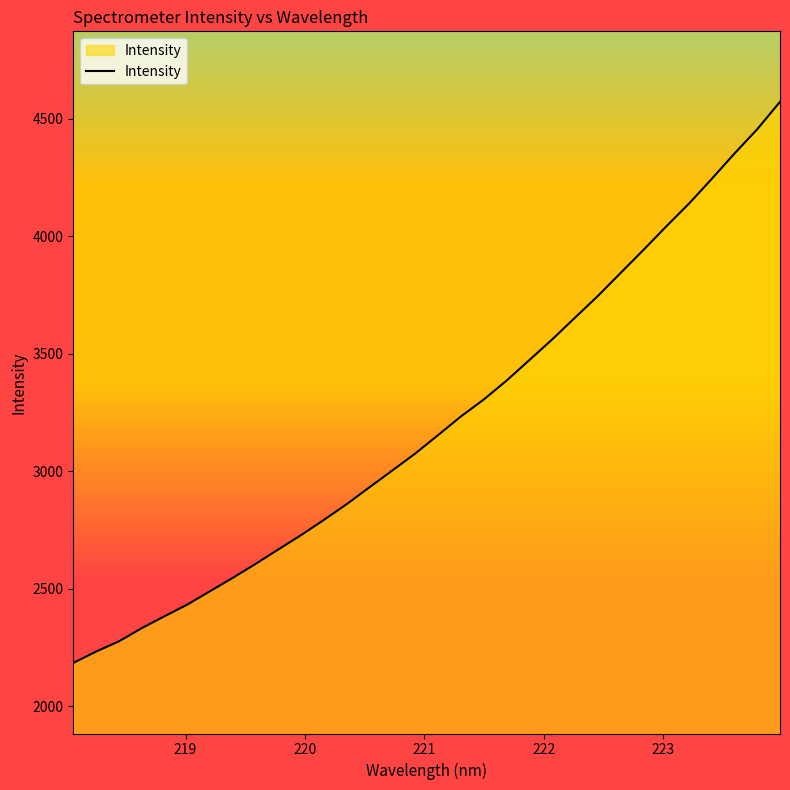

What is the maximum value shown in the chart?

4572.5